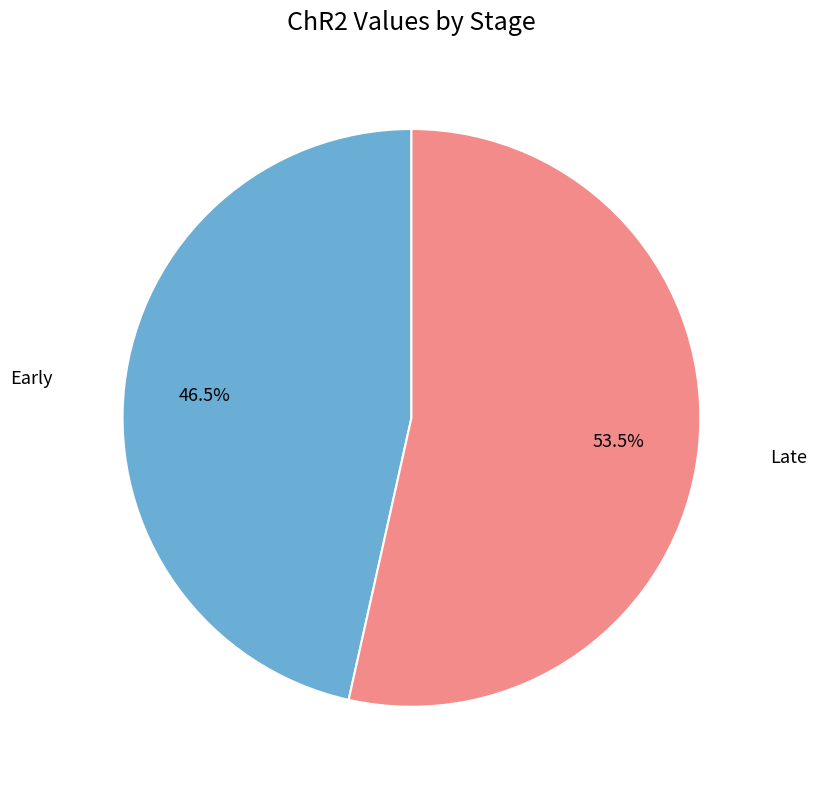

To the nearest percent, what is the difference between the largest and smallest slice percentages?

7%